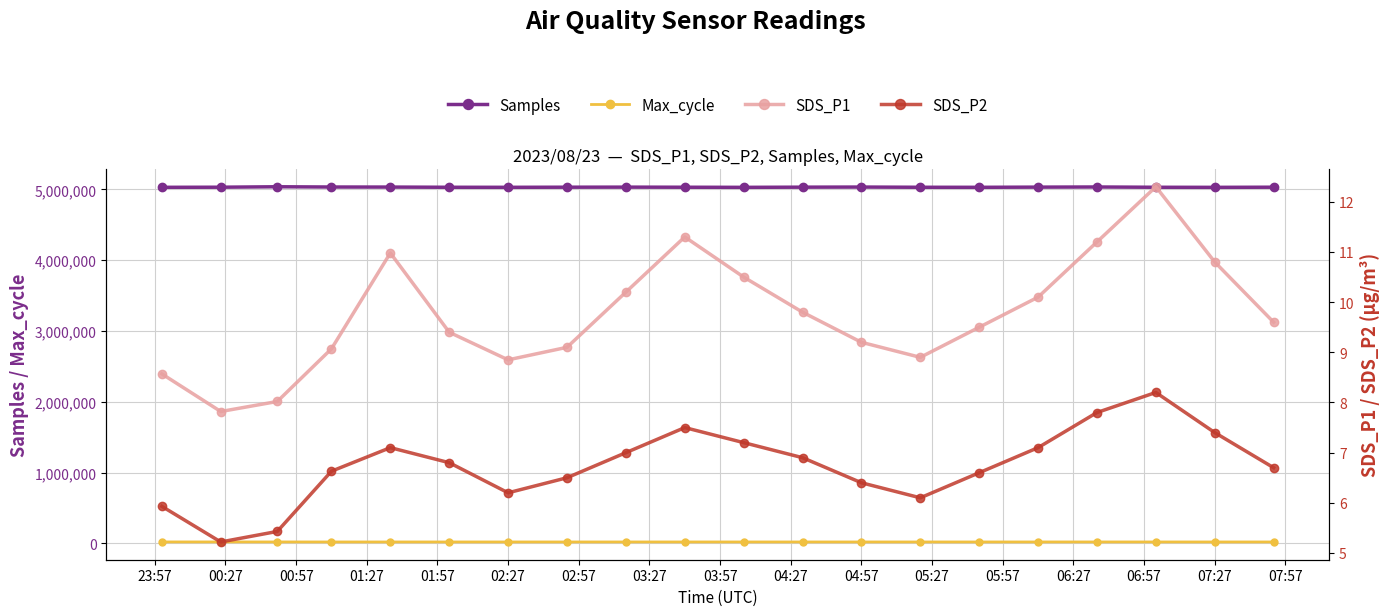

True or false: Samples and Max_cycle intersect in this chart.

False